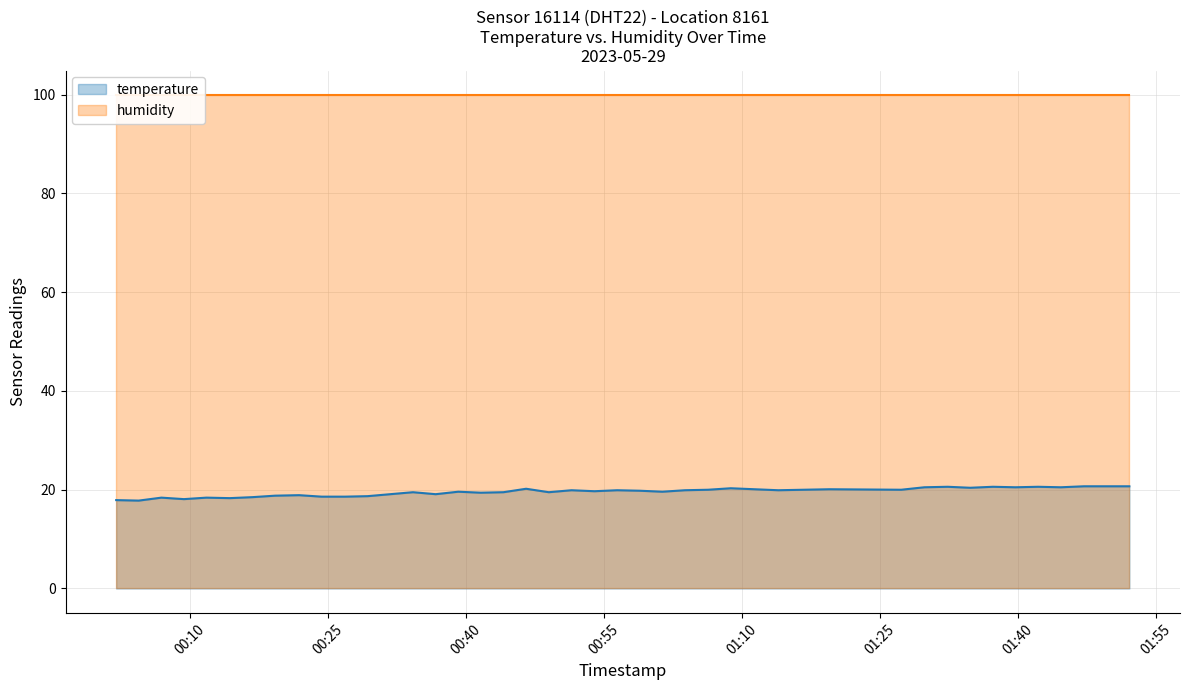

What is the minimum value for temperature?

17.8